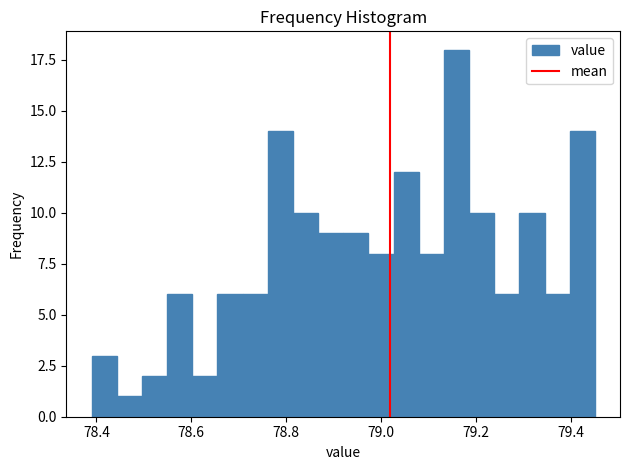

Read against the x-axis, roughly where is the centre of the tallest bar?

79.16